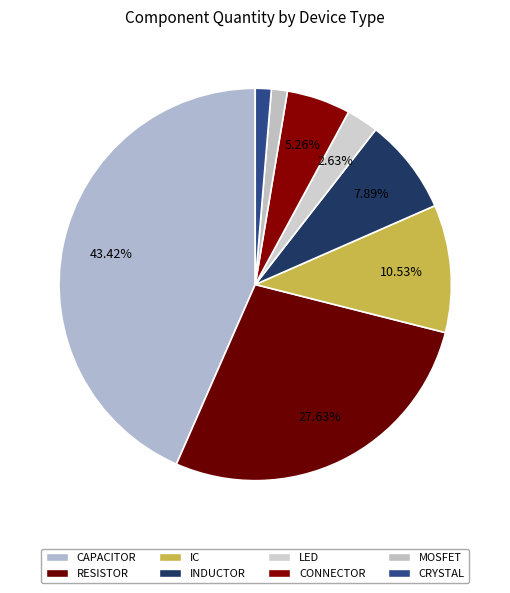

What percentage is NOT represented by RESISTOR?

72.4%